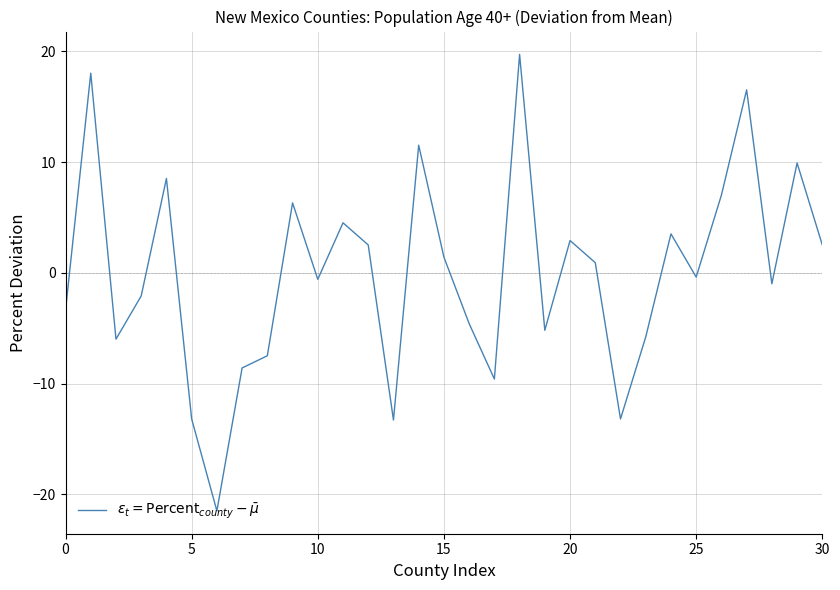

What is the difference between the maximum and minimum values?

41.2